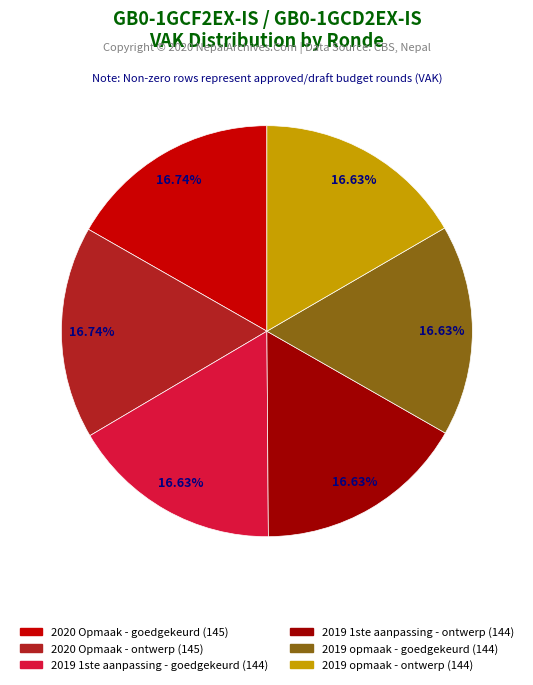

Is it true that 2019 1ste aanpassing - goedgekeurd is 17% of the pie?

True